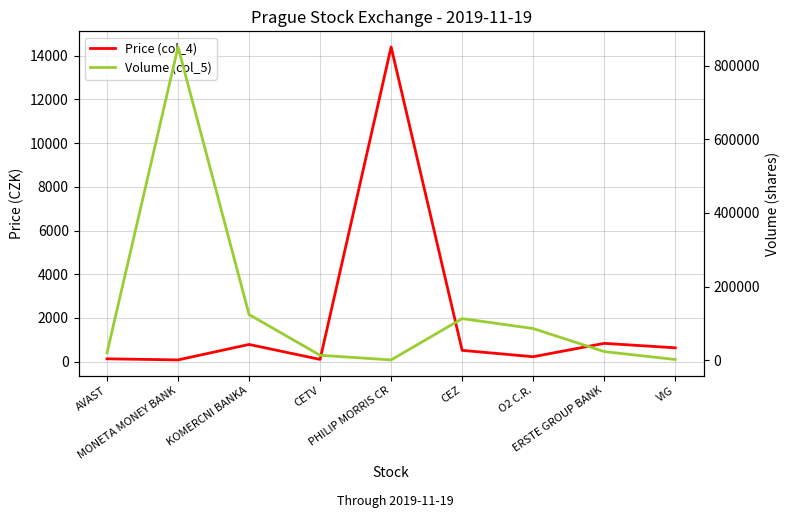

Where is Volume (col_5) nearest to the value 425640?

KOMERCNI BANKA